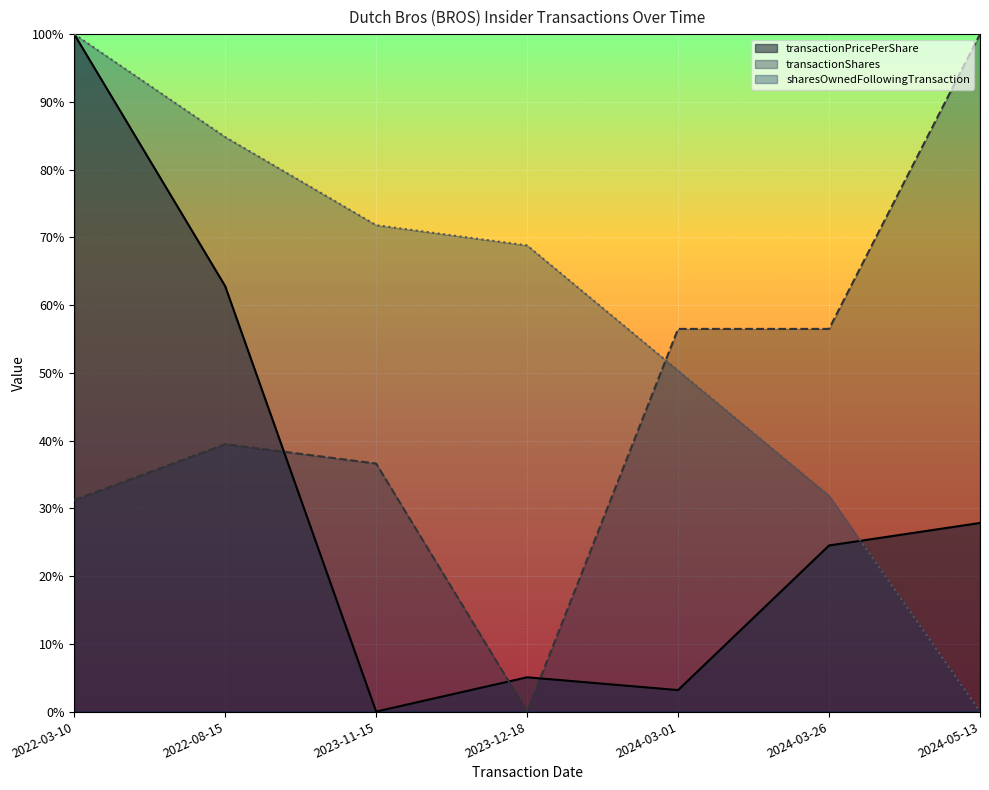

The value of sharesOwnedFollowingTransaction at 2024-03-26 is 0.6. True or false?

False